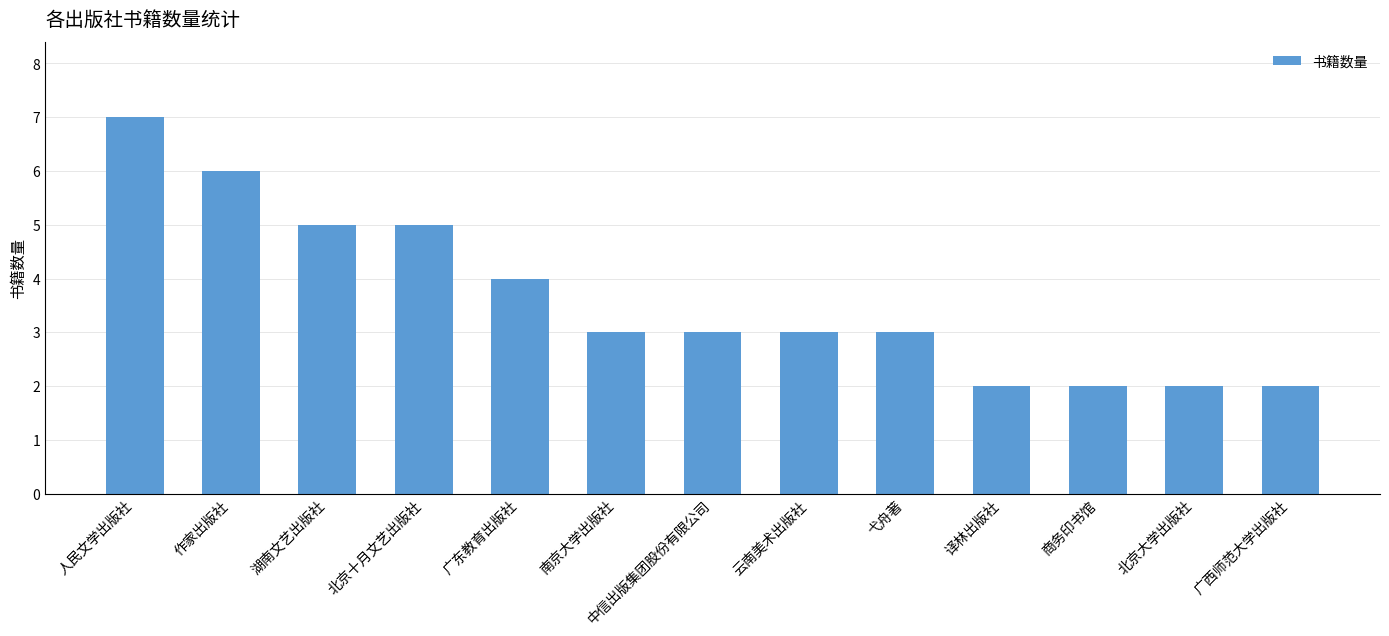

What is the smallest value displayed?

2